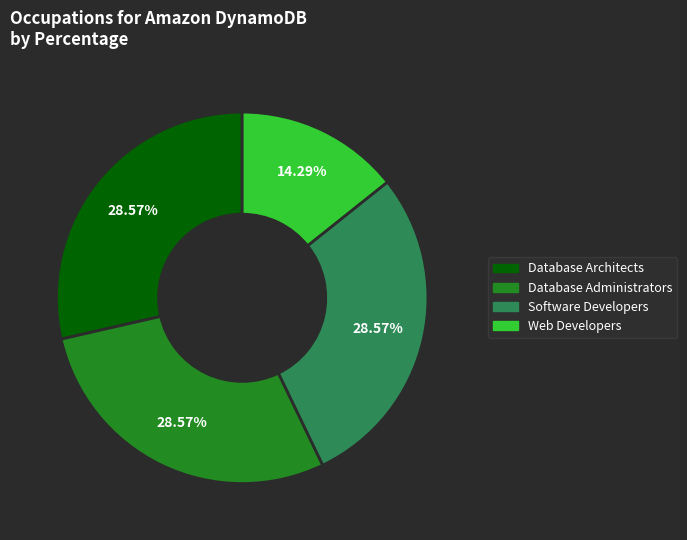

Which category has the smallest portion of the pie?

Web Developers